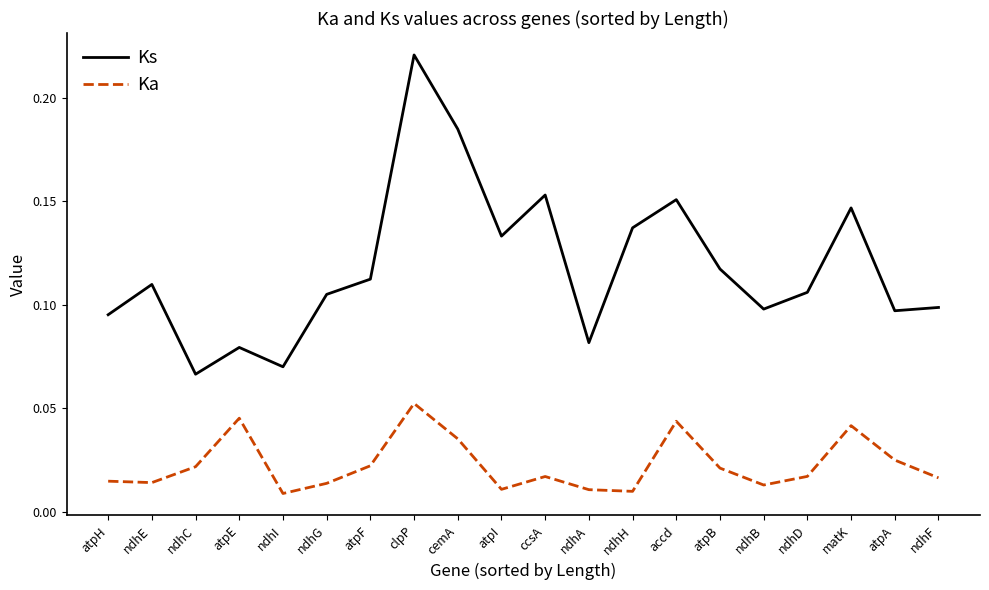

Which series has the widest spread of values?

Ks